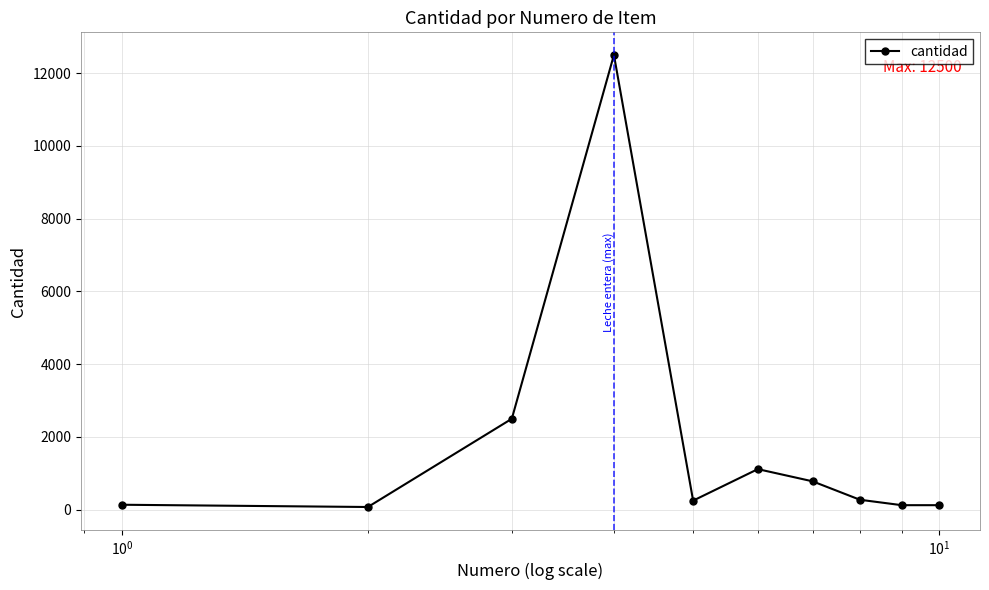

What is the maximum value shown in the chart?

12500